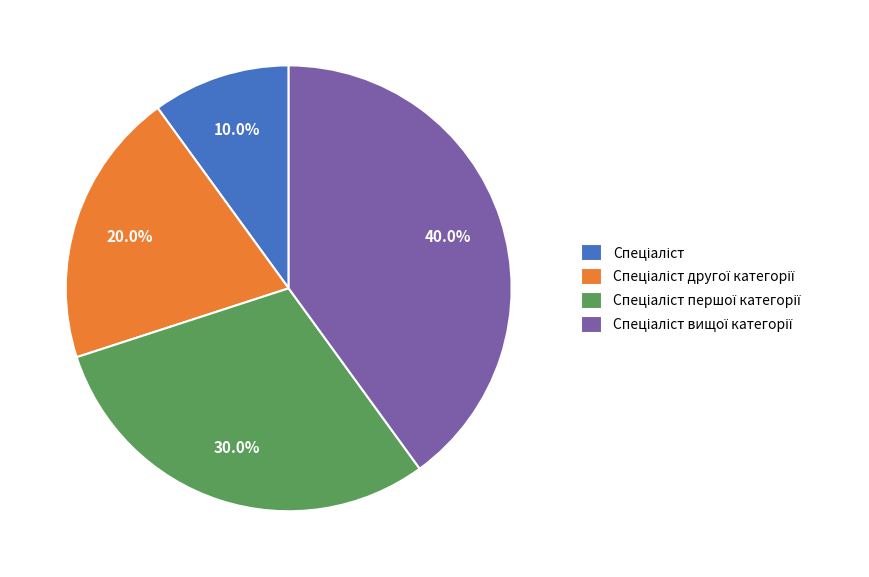

Does any single category account for the majority?

No